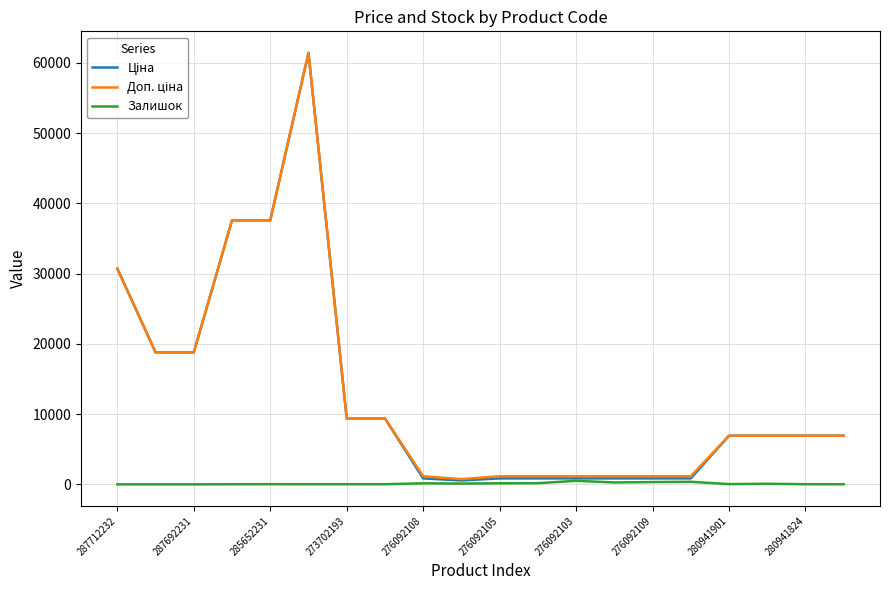

What is the maximum value shown in the chart?

61434.3